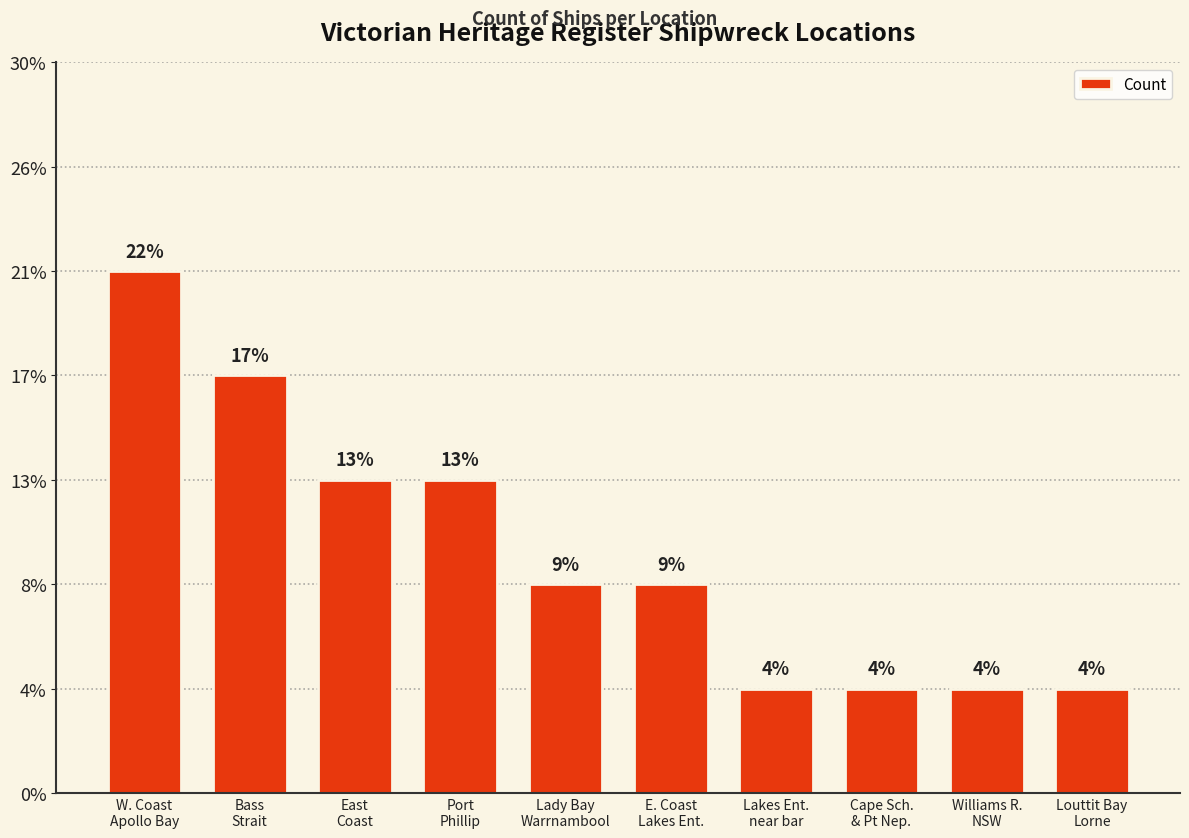

Does the chart contain any negative values?

No